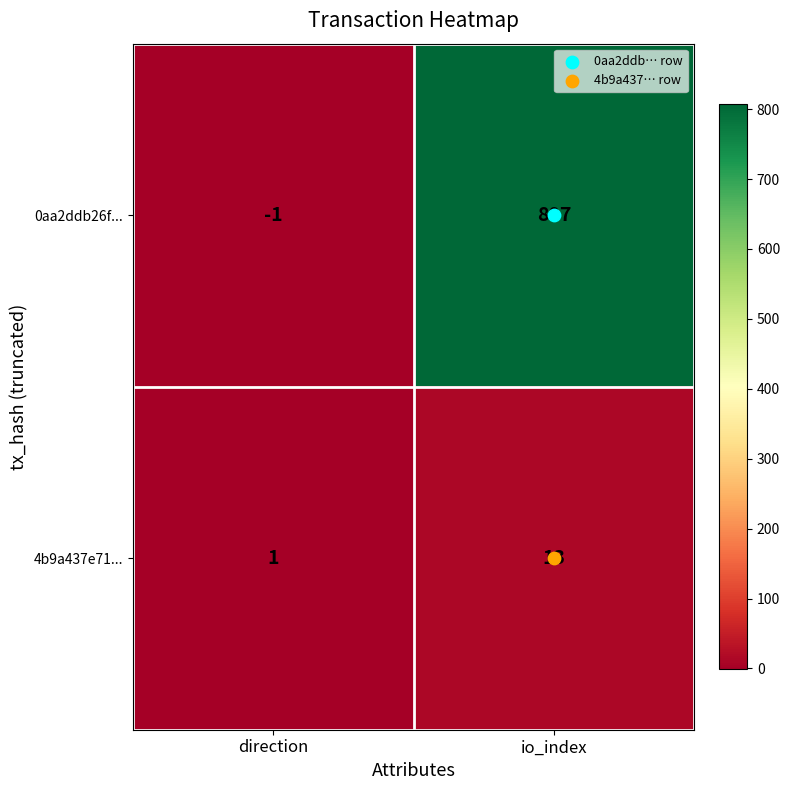

Which series changed the most between direction and io_index?

0aa2ddb26f...